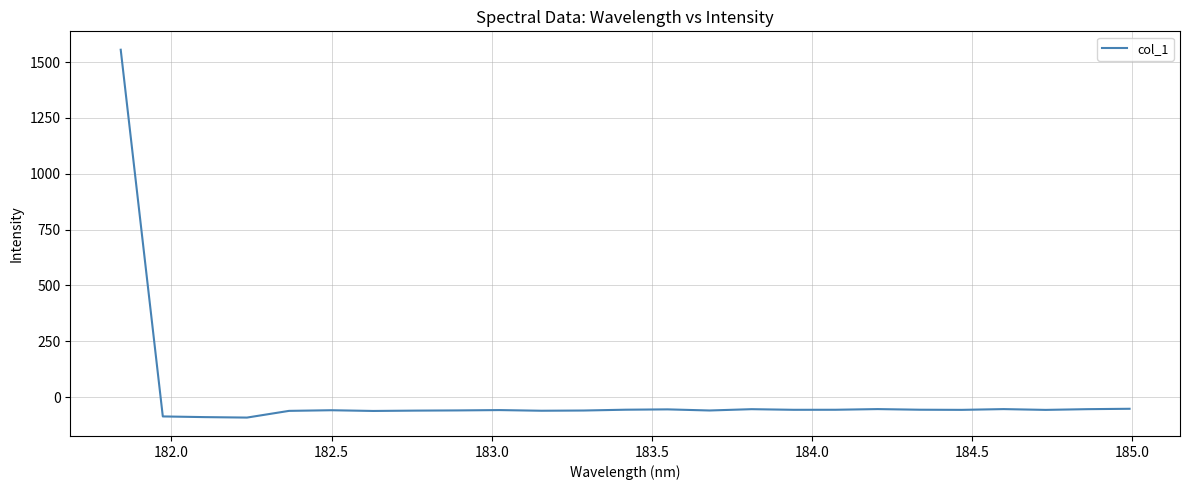

How many distinct data groups are displayed?

1